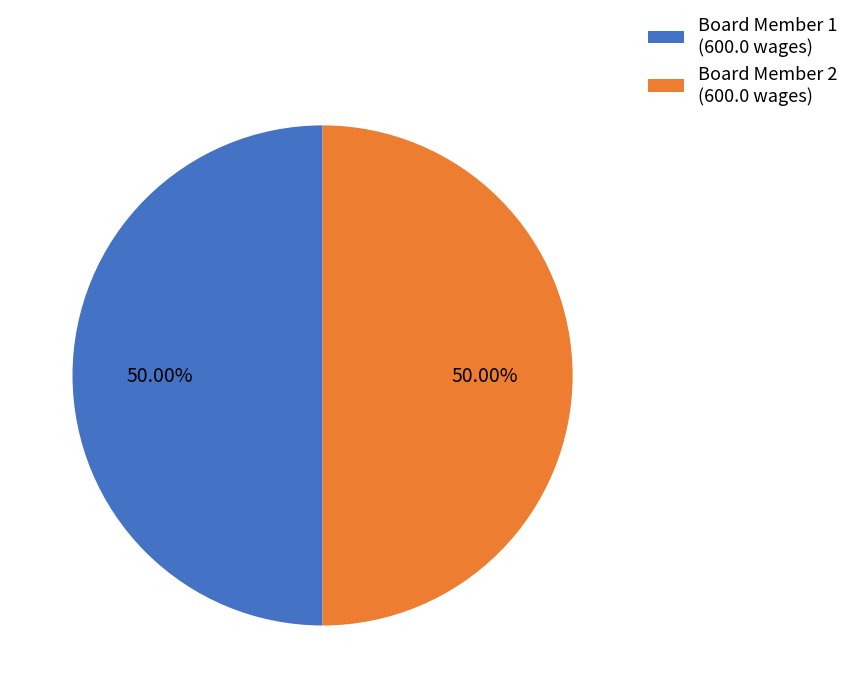

What is the ratio of the value at Board Member 1 (600.0 wages) to the value at Board Member 2 (600.0 wages)?

1.0